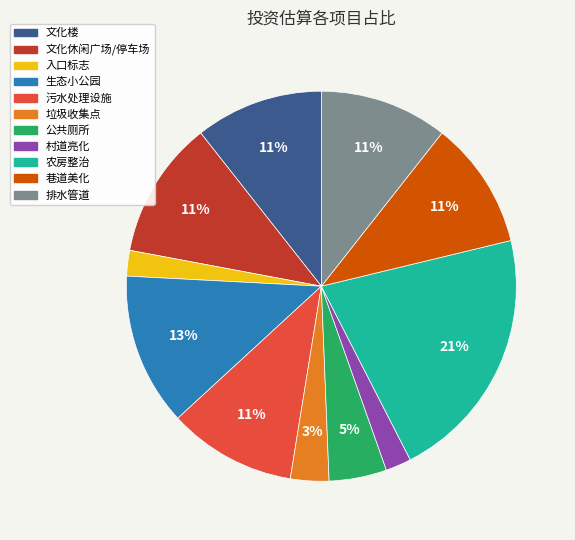

To the nearest percent, what is the difference between the largest and smallest slice percentages?

19%